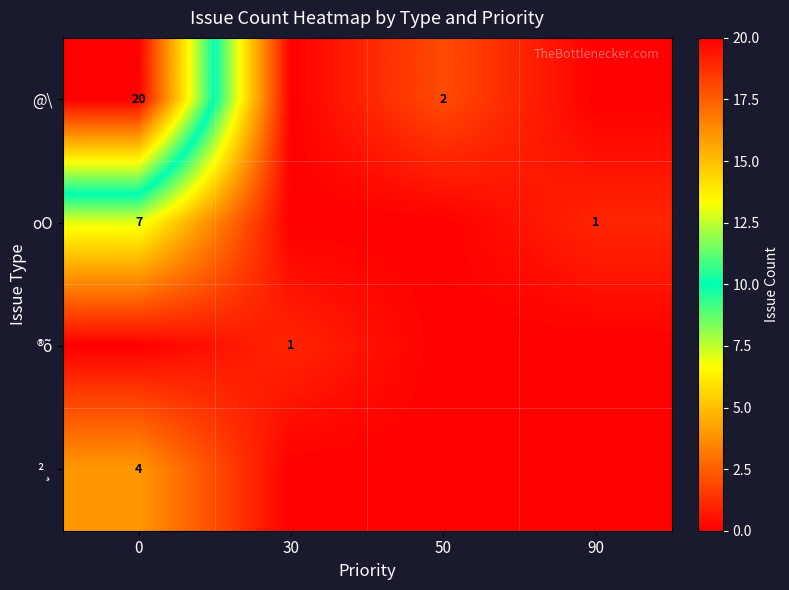

Is it true that @\ equals 20 at 0?

True